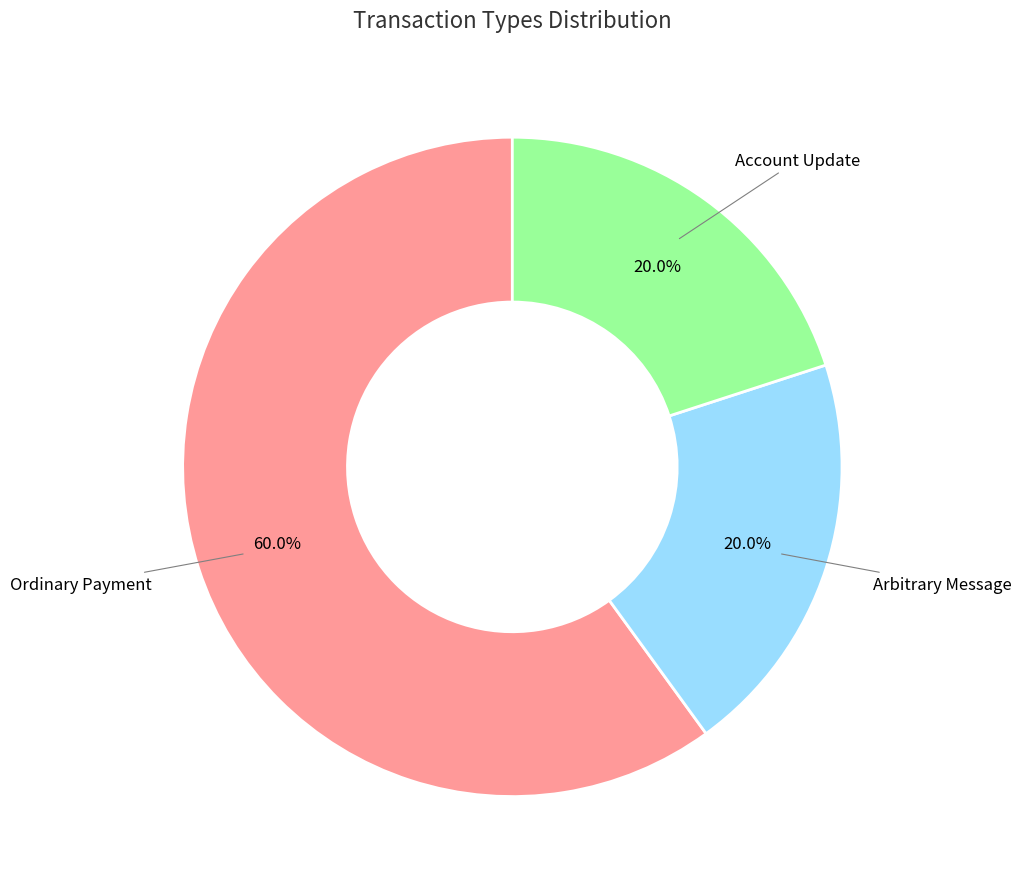

Between Ordinary Payment and Arbitrary Message, which is larger?

Ordinary Payment